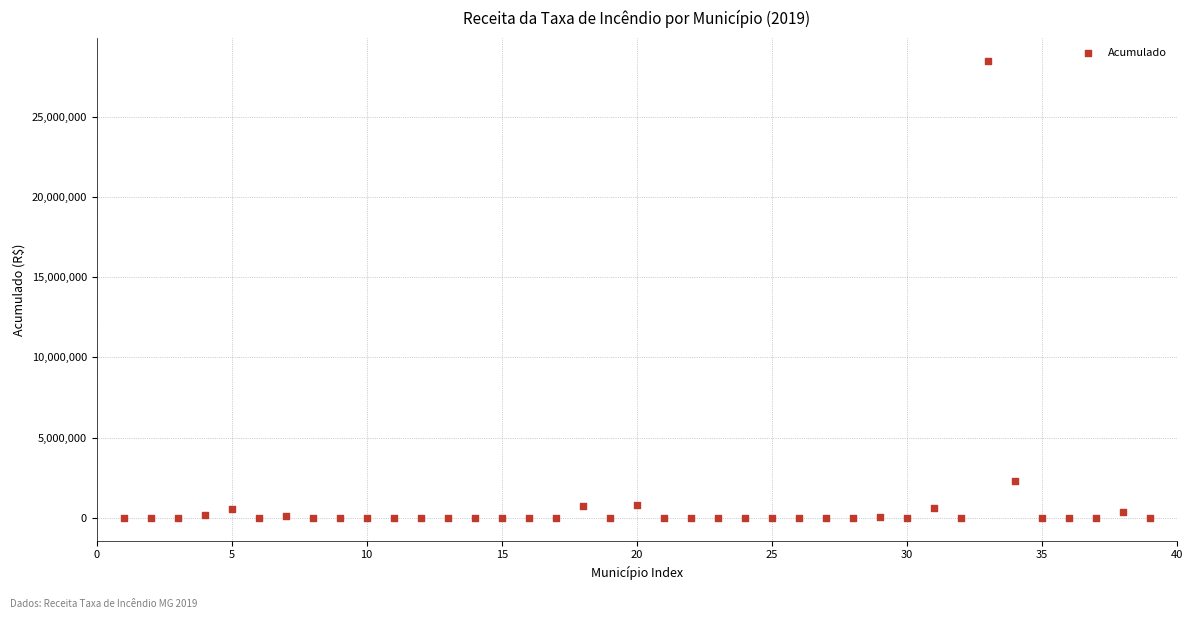

What is the range of Y values (max minus min)?

28483828.6